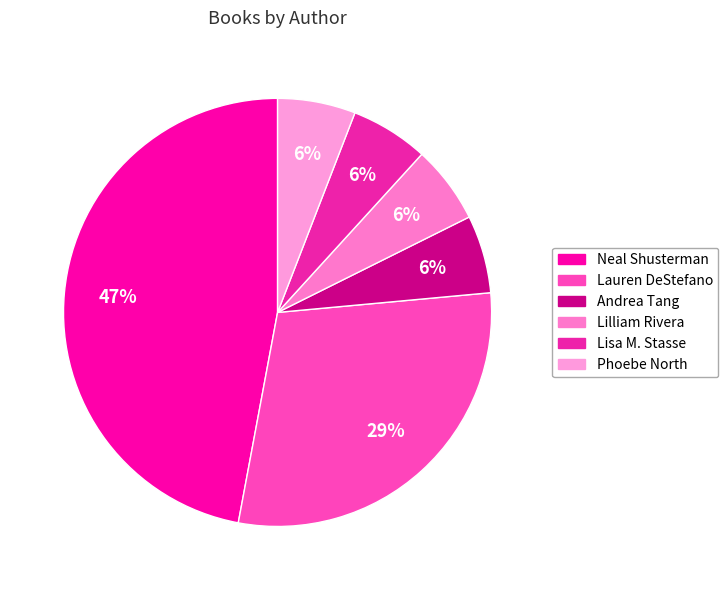

How many slices are in this pie chart?

6